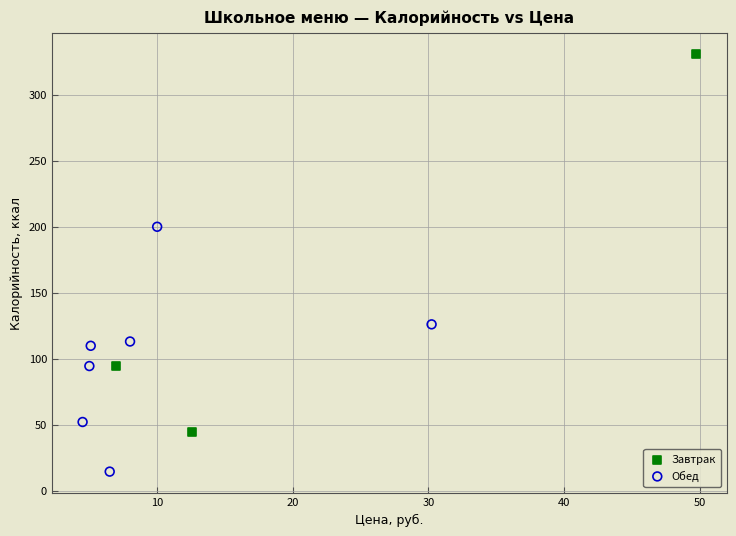

Which series reaches the minimum Y coordinate?

Обед